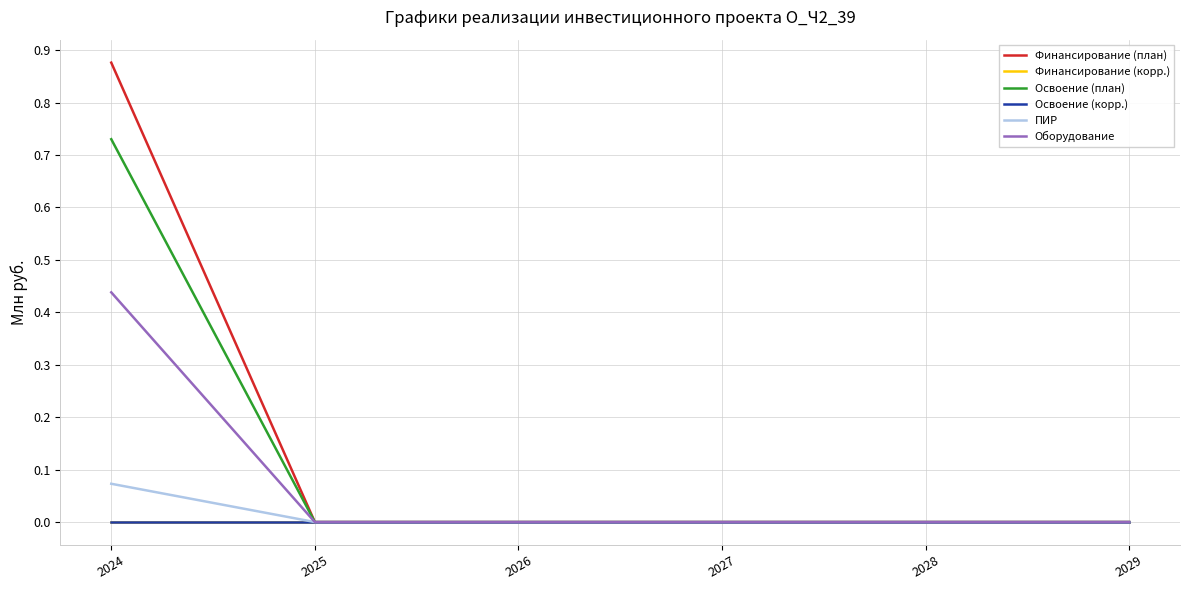

Does the chart have visible grid lines?

Yes